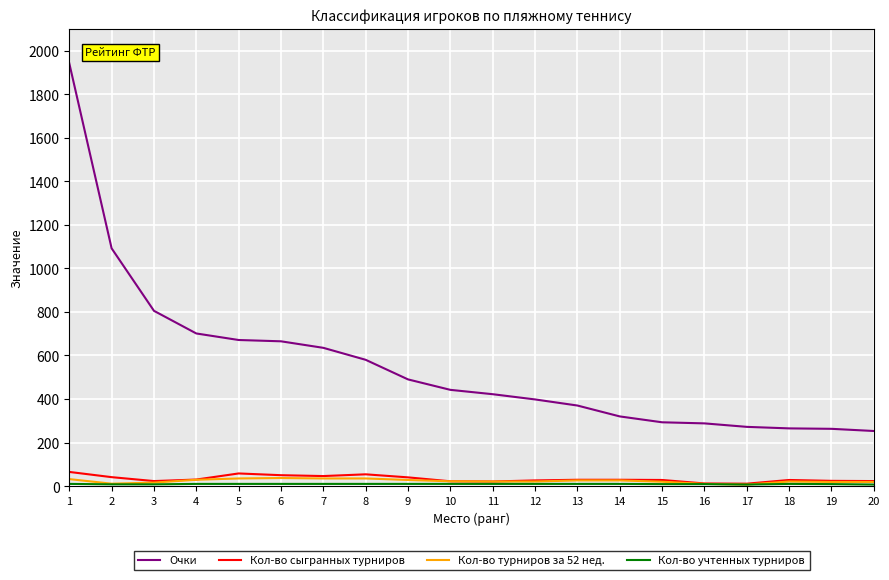

What is the total value across all series at 2?

1152